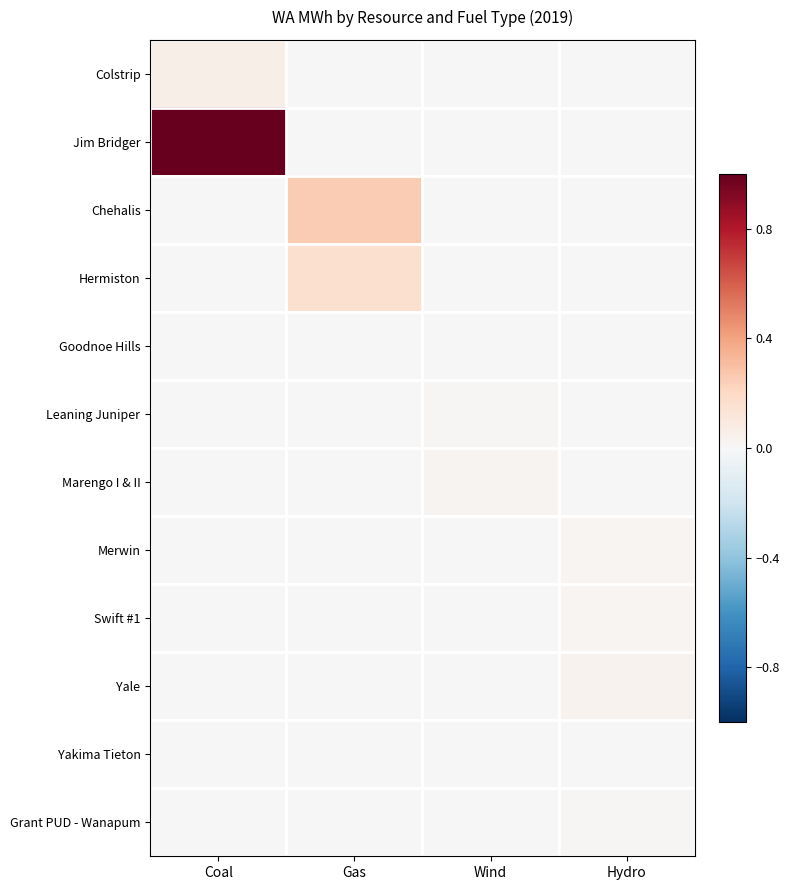

What is the difference between the highest and lowest values at Gas?

0.3